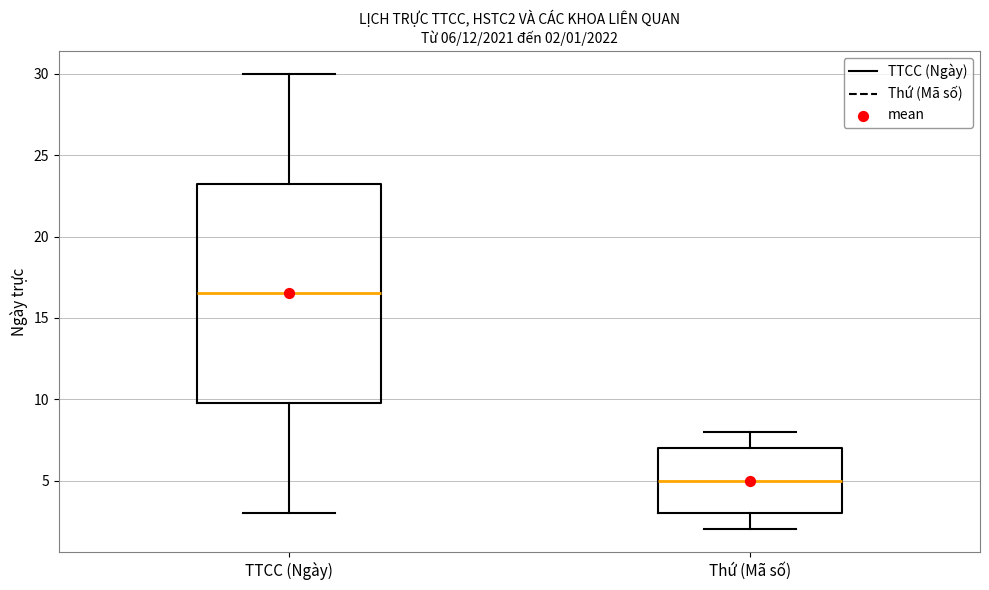

Comparing the boxes themselves (not the whiskers), which one is the tallest?

TTCC (Ngày)